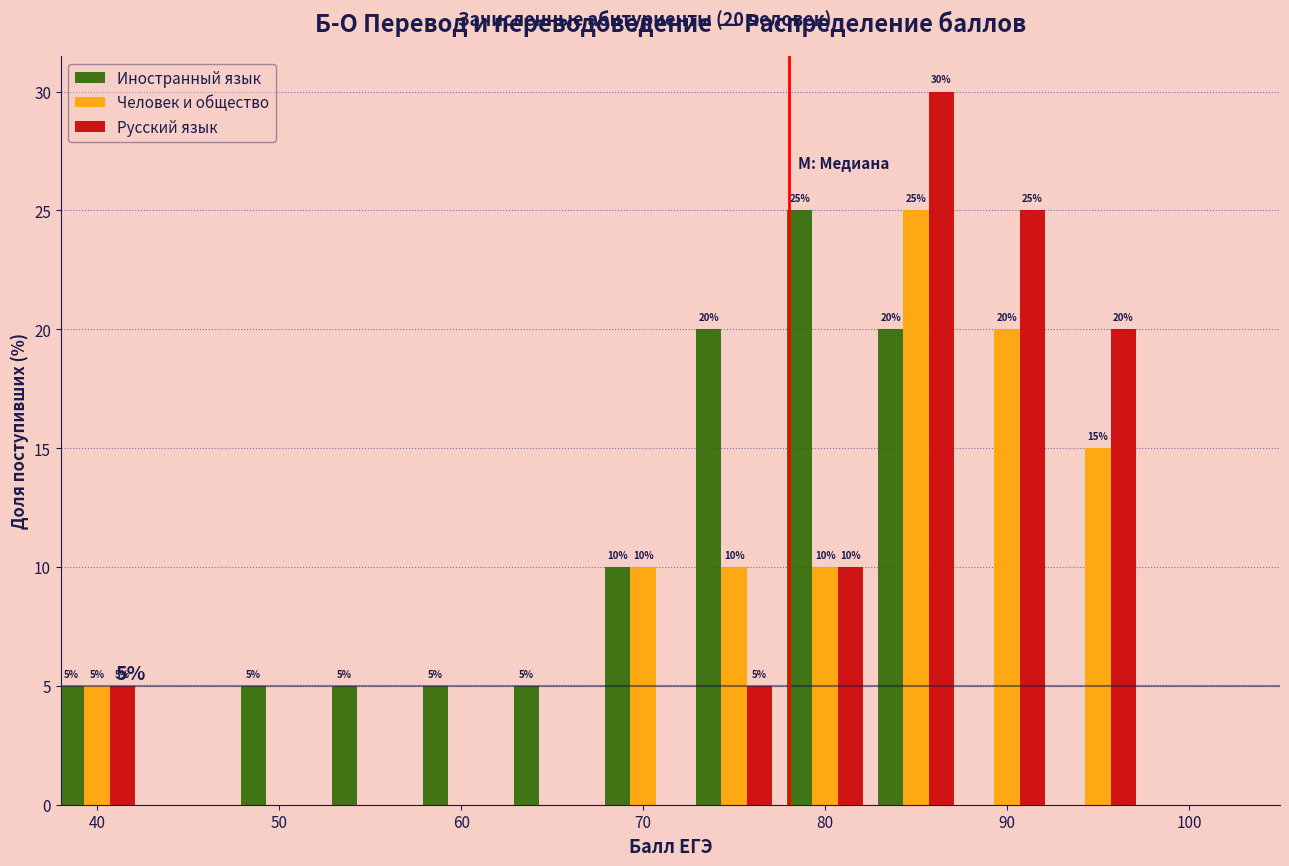

How many data points does each series have?

12